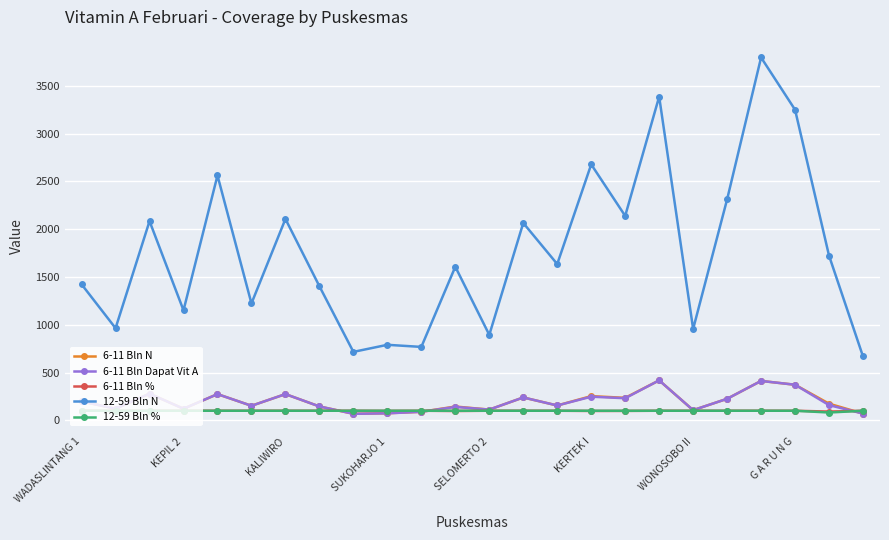

True or false: 12-59 Bln N and 12-59 Bln % intersect in this chart.

False